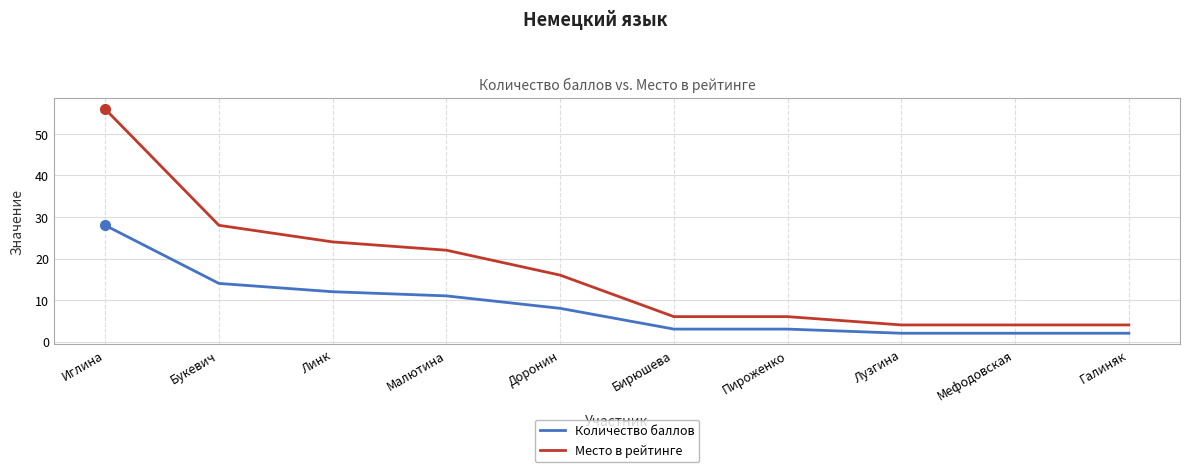

True or false: Место в рейтинге and Количество баллов intersect in this chart.

False